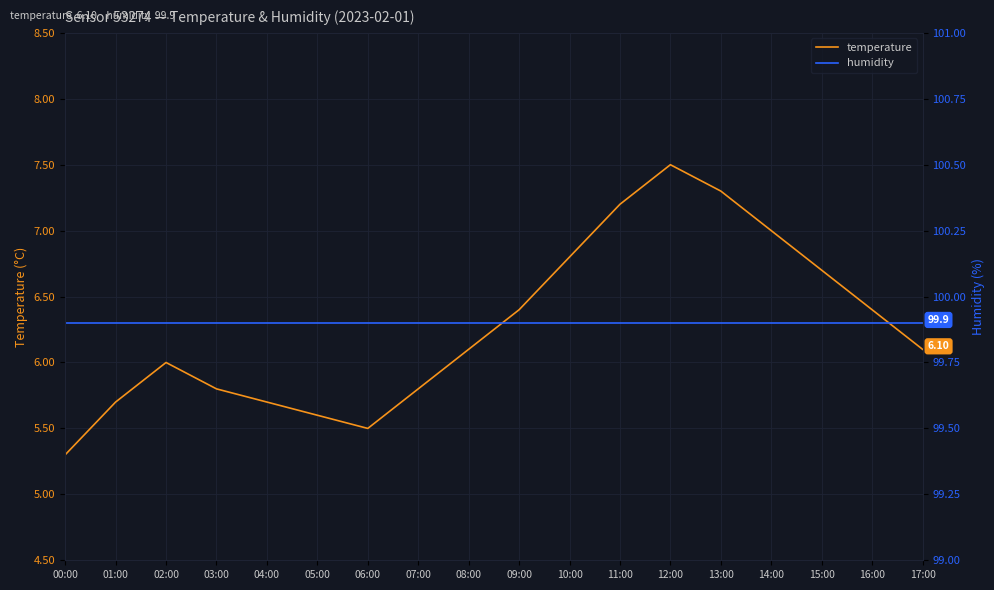

True or false: humidity and temperature intersect in this chart.

False